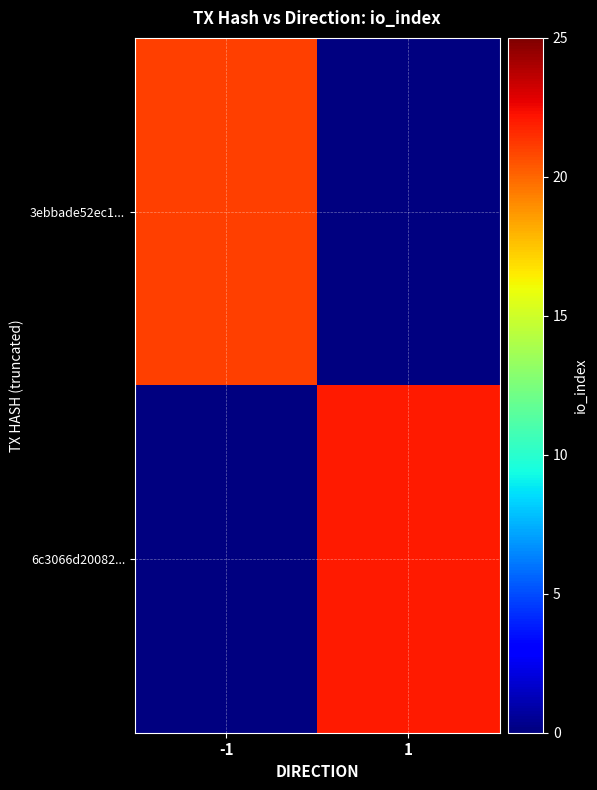

Which series has the widest spread of values?

3ebbade52ec1...